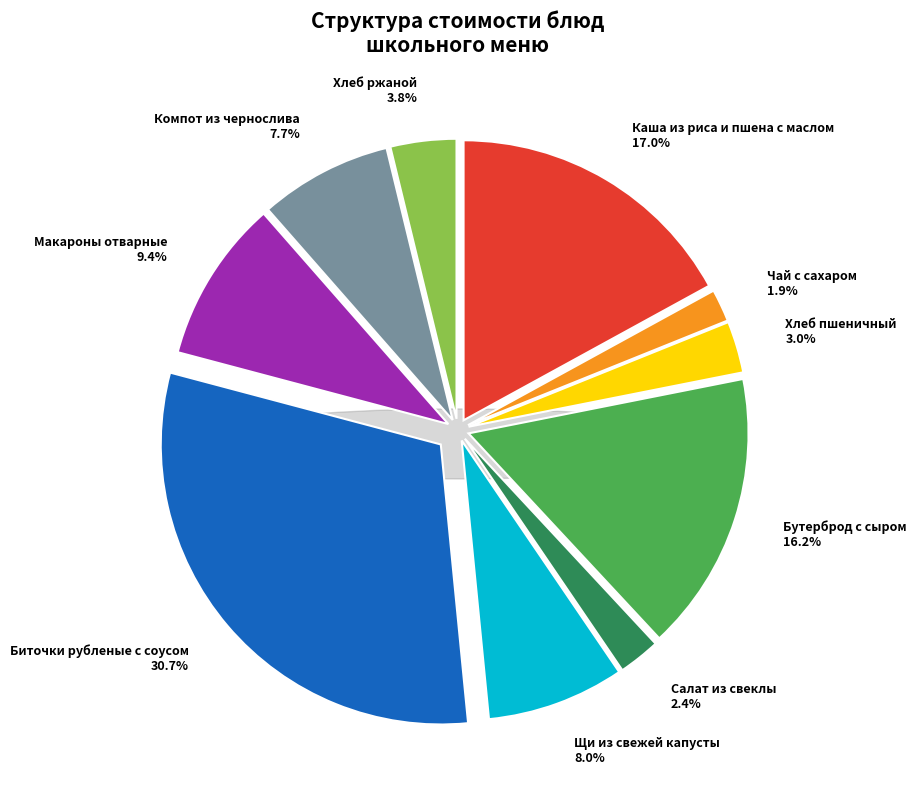

To the nearest percent, what portion does Каша из риса и пшена с маслом represent?

17%